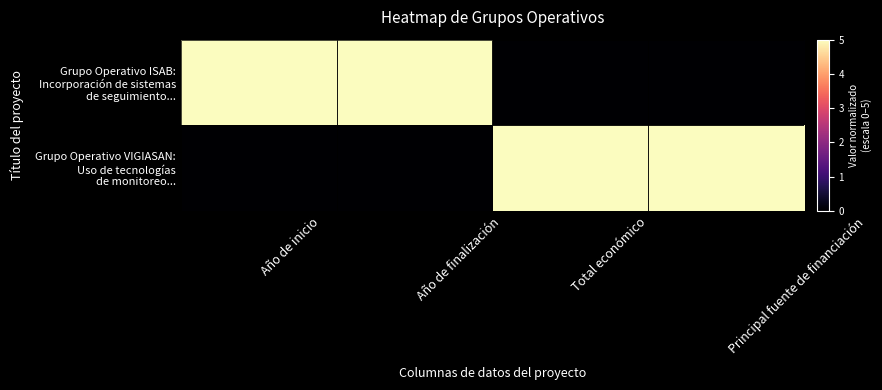

Which series has the largest total across all categories?

Grupo Operativo ISAB: Incorporación de sistemas de seguimiento...